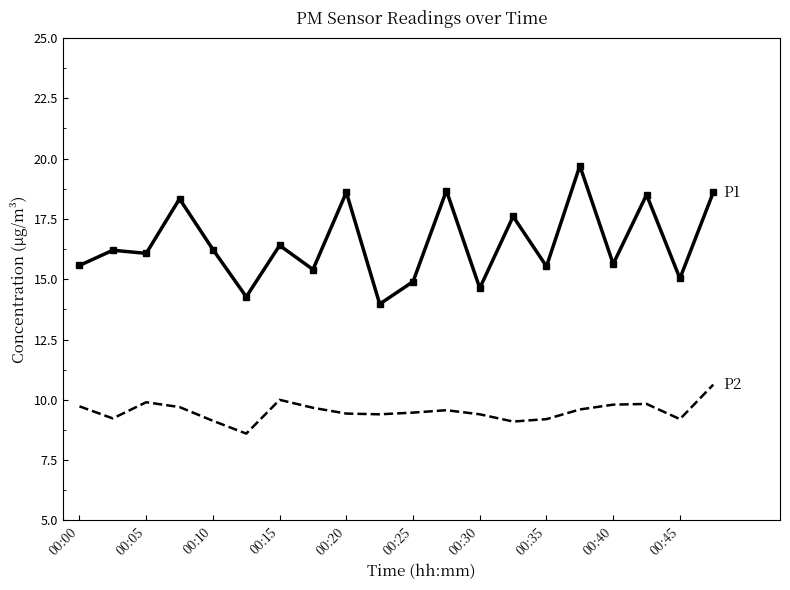

What is the greatest value displayed?

19.7